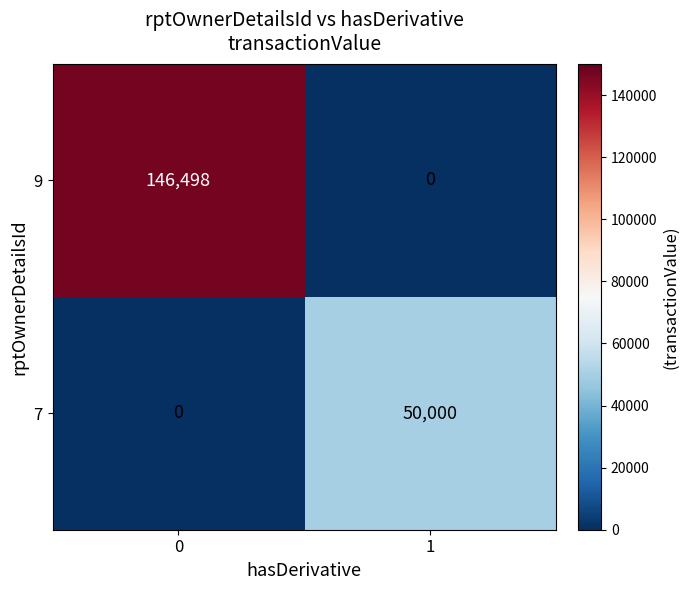

At how many categories does at least one series exceed 49403?

2